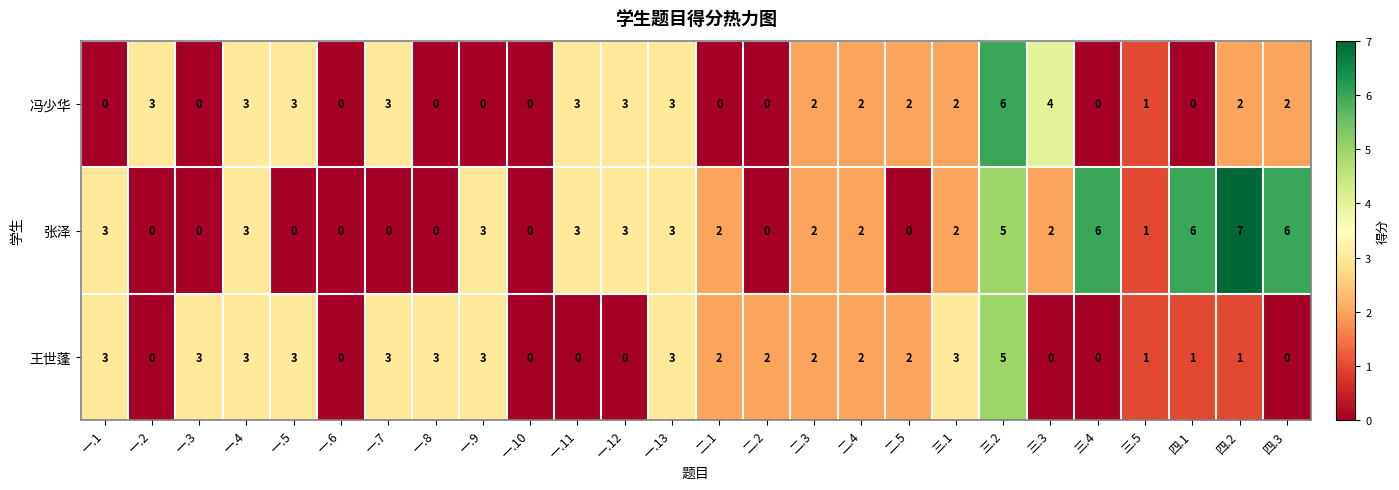

What is the difference between the highest and lowest values at 一.5?

3